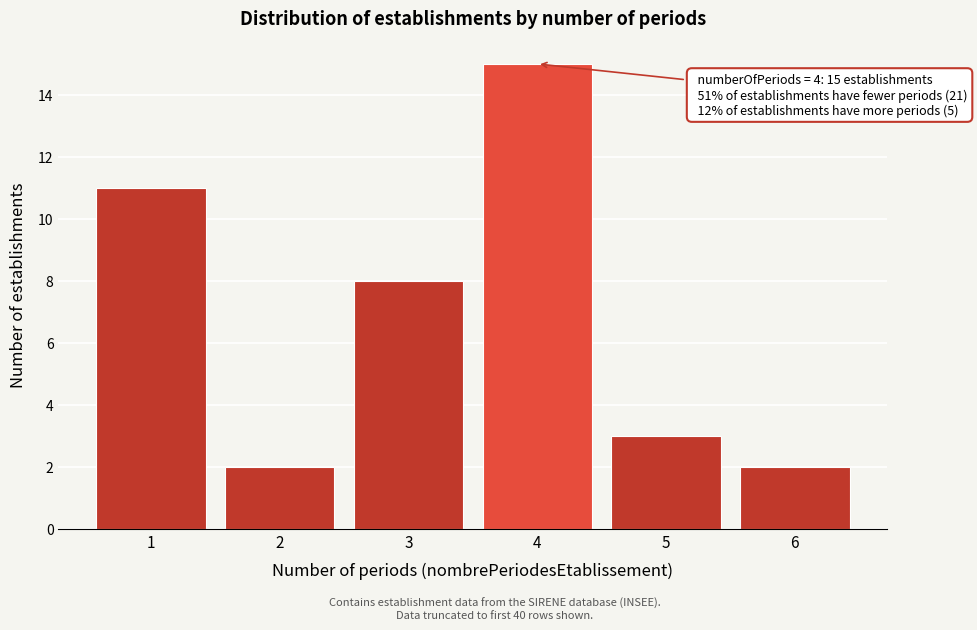

Over which range of the x-axis is the bar tallest?

3.5 to 4.5